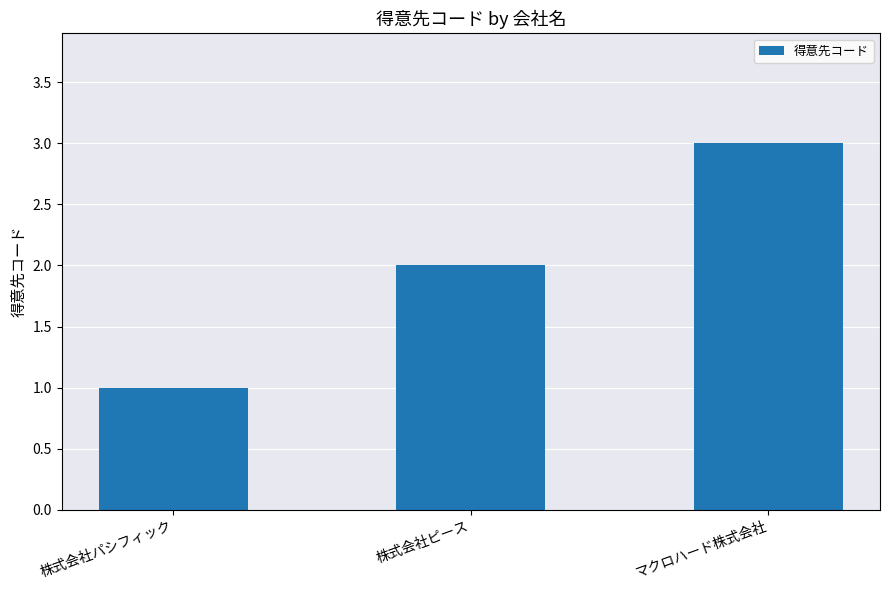

Between 株式会社パシフィック and 株式会社ピース, which is larger?

株式会社ピース